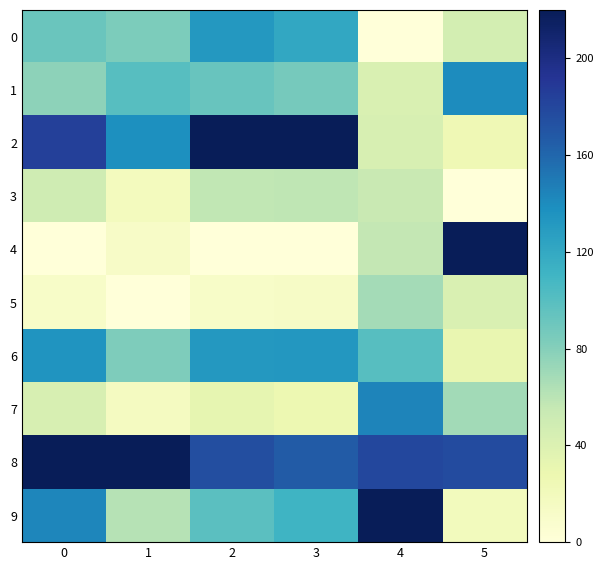

What is the total value across all series at 3?

935.9